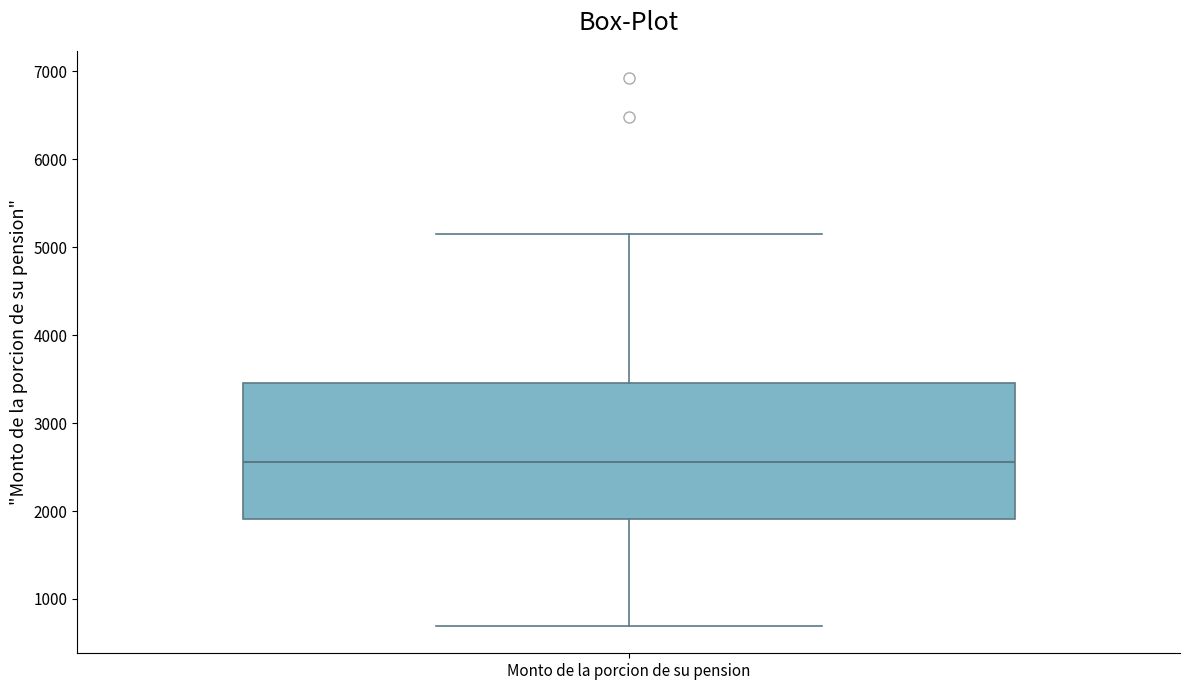

Transcribe this box plot: give where the median line is, the range the box spans, and where the two whiskers end, as read against the y-axis. The values are not printed on the chart, so give them approximately, as read against the axis.

median 2600, box 1900 to 3500, whiskers 700 to 5200